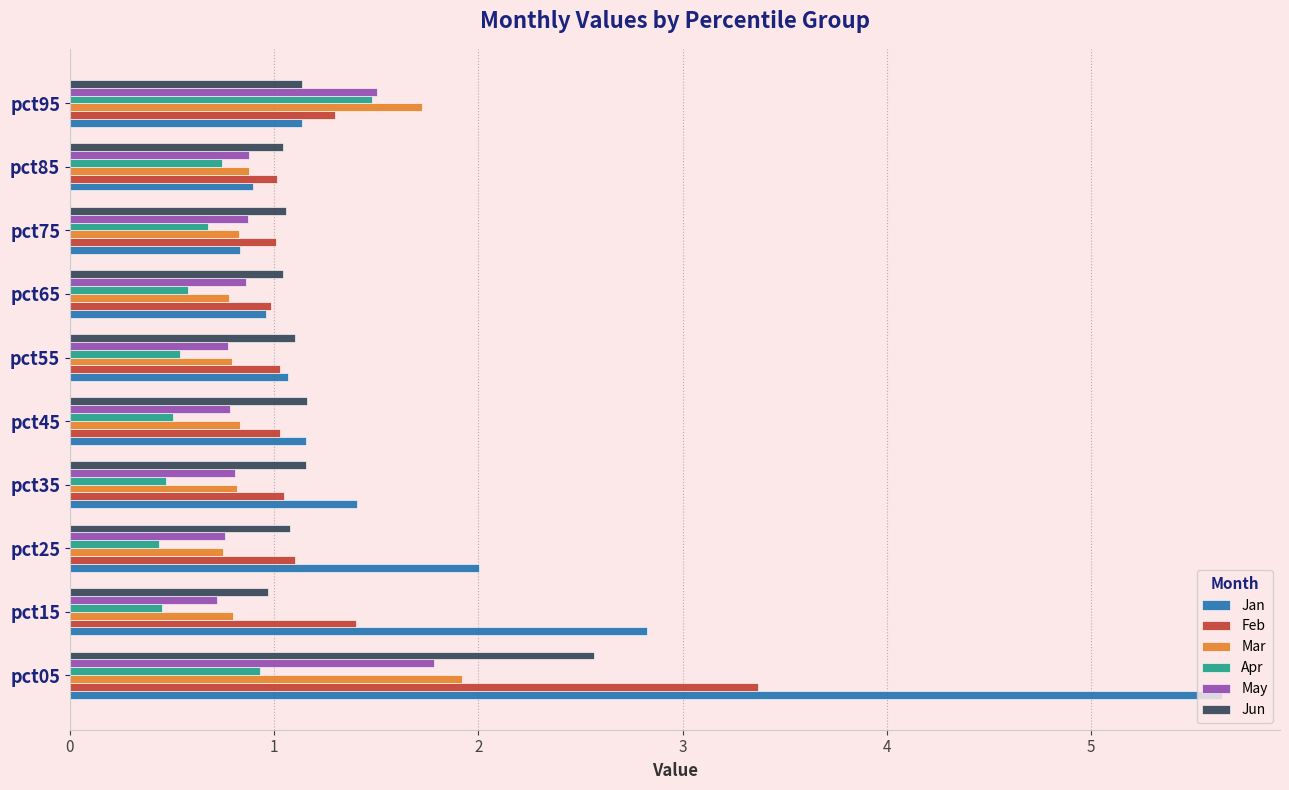

How many Mar values are between 0 and 1?

8